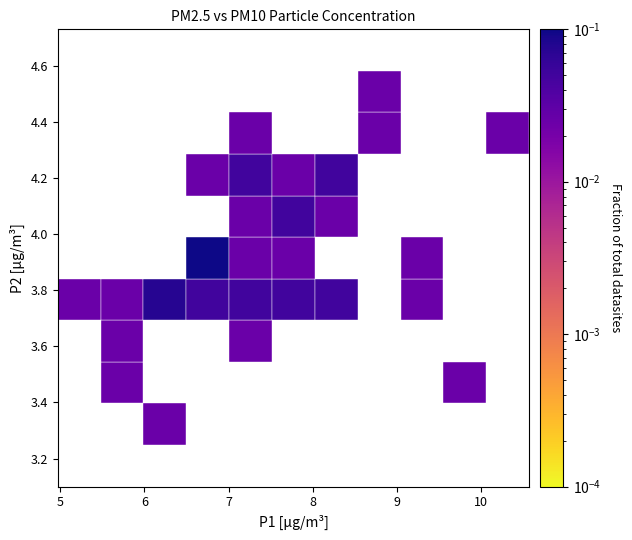

What Y value in the scatter plot is closest to 3?

3.3